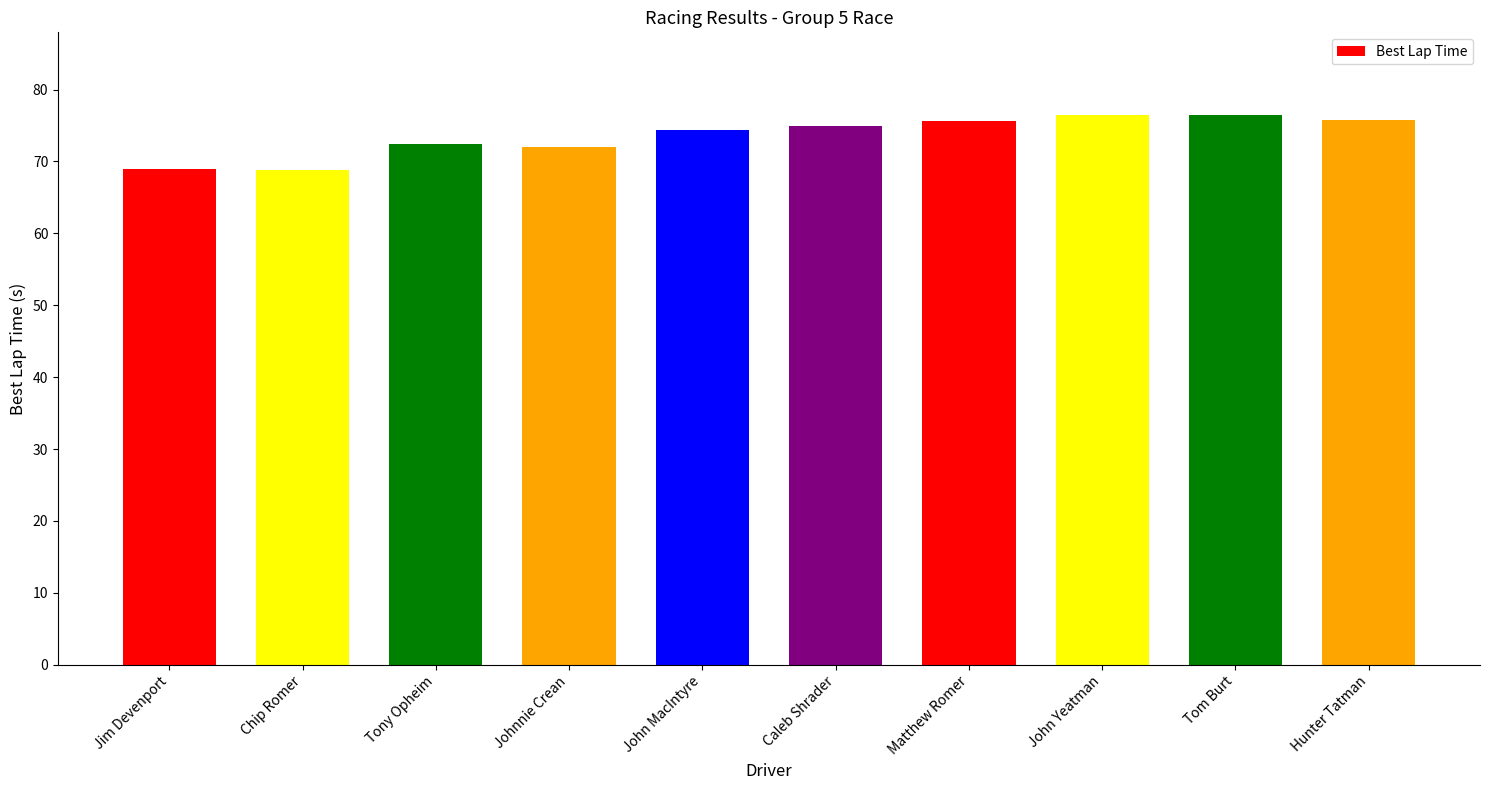

What is the label of the 9th bar from the left?

Tom Burt